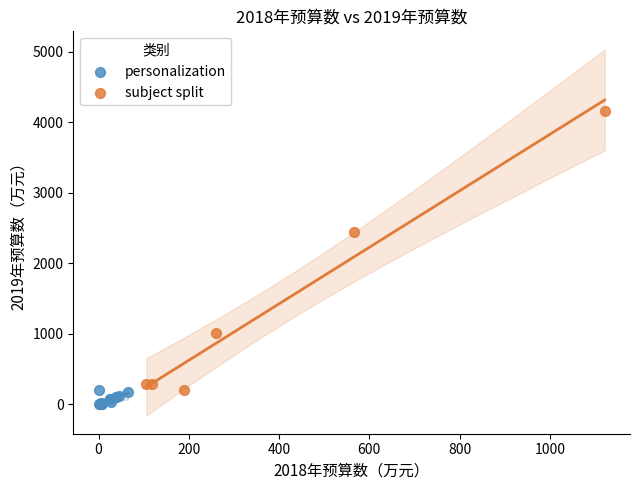

Which series has the largest Y range (max minus min)?

subject split